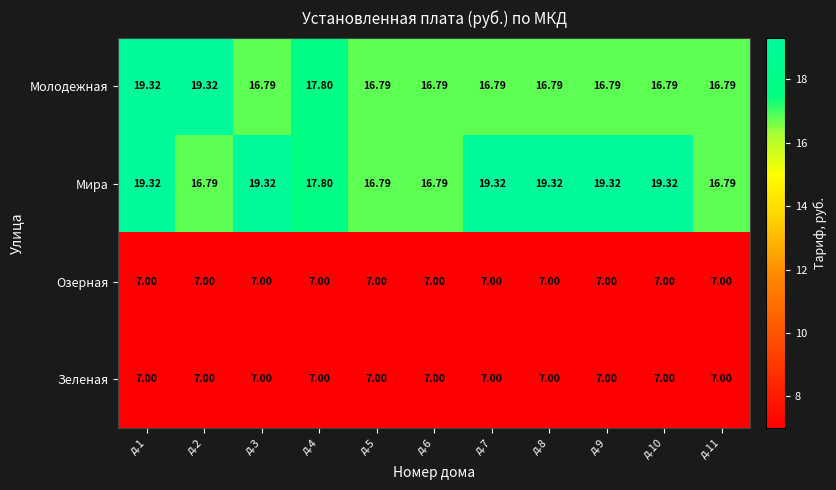

Which series changed the most between д.1 and д.8?

Молодежная